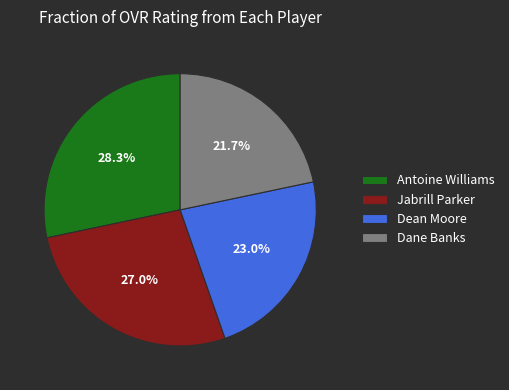

What is the smallest slice in the pie chart?

Dane Banks